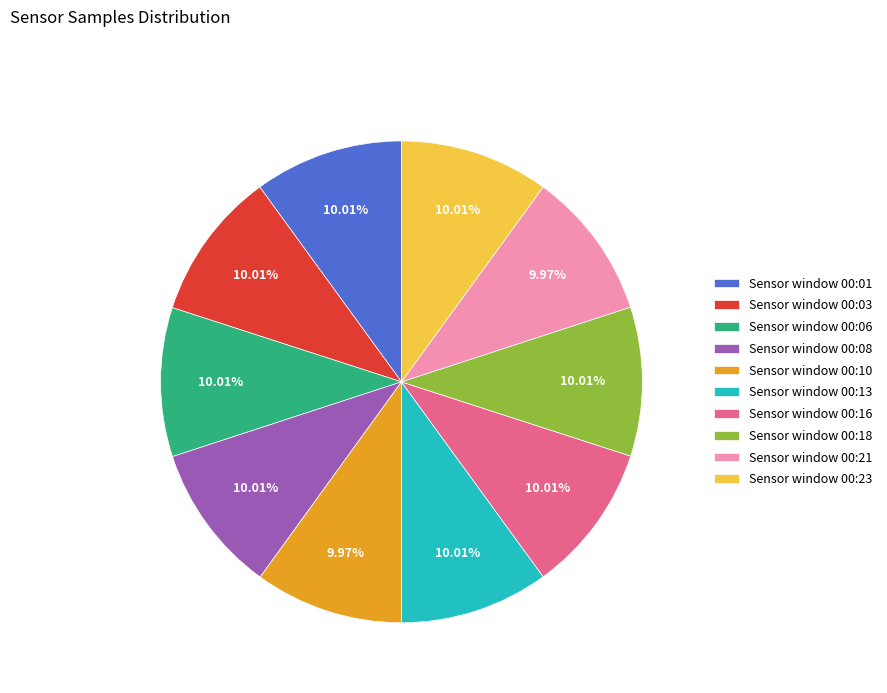

What is the ratio of the value at Sensor window 00:03 to the value at Sensor window 00:06?

1.0